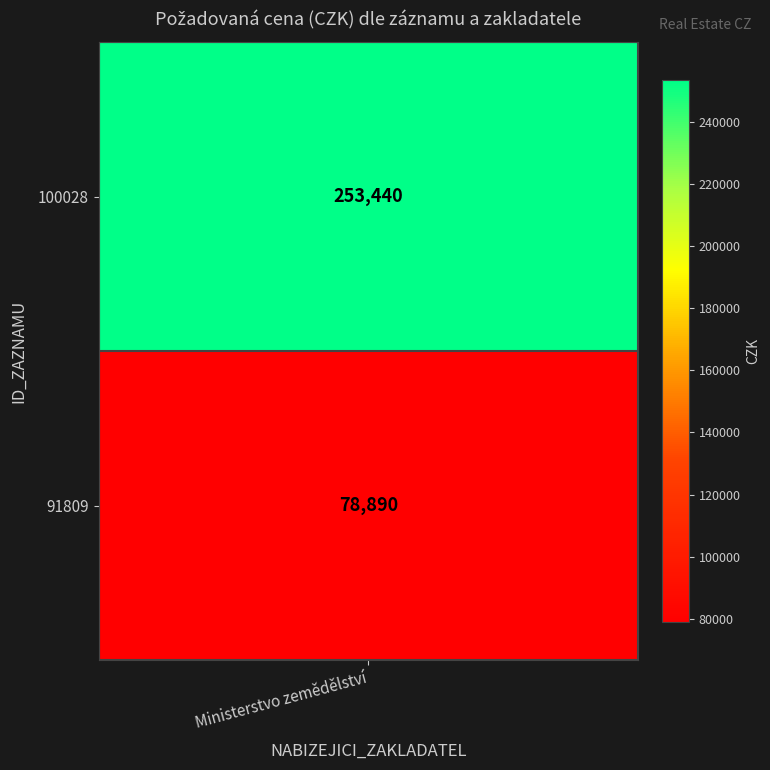

Reading left to right, list all the values displayed in this chart.

0=253440	1=78890